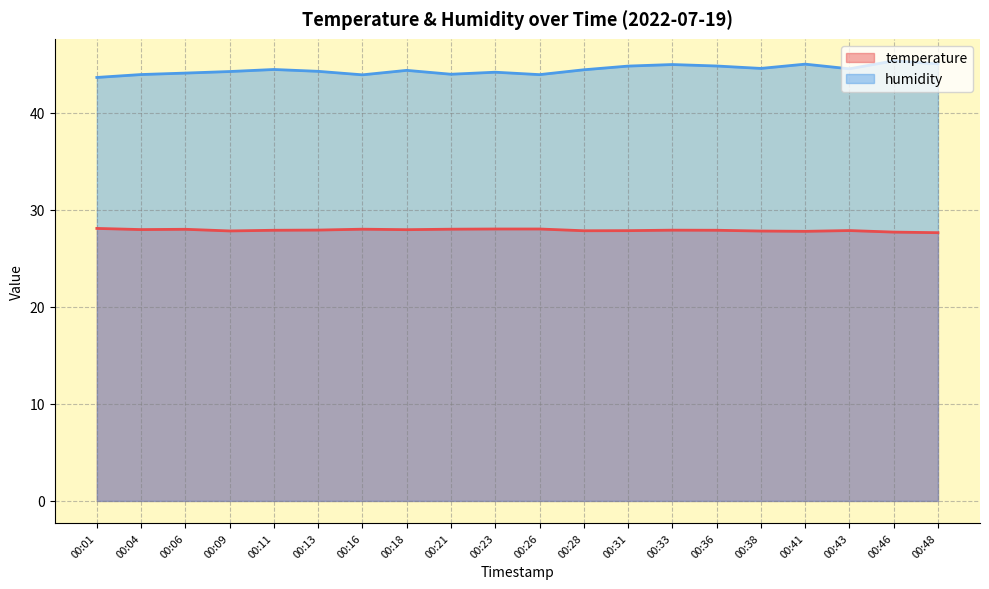

Which category has the lowest value in the humidity series?

00:01